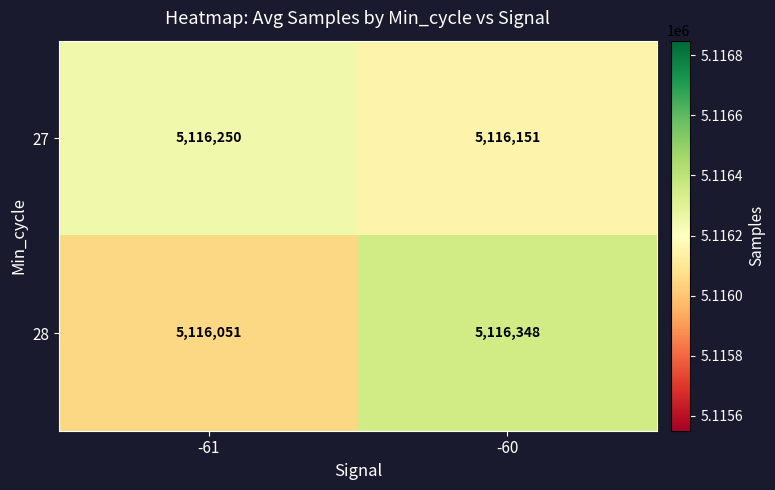

Which series changed the most between -61 and -60?

28